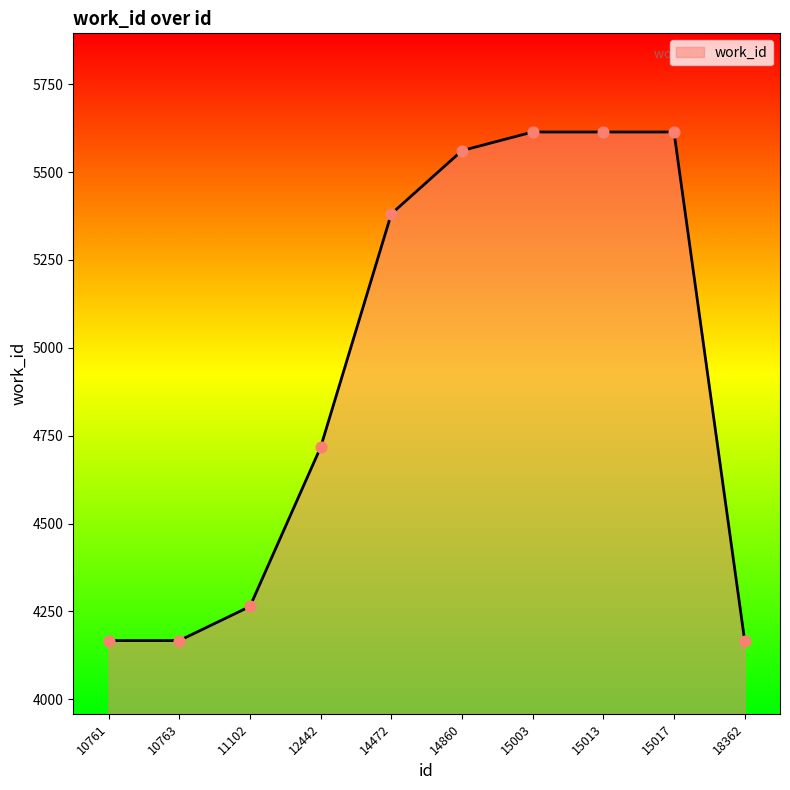

Approximately how many times larger is the value at 15013 compared to 11102?

1.3